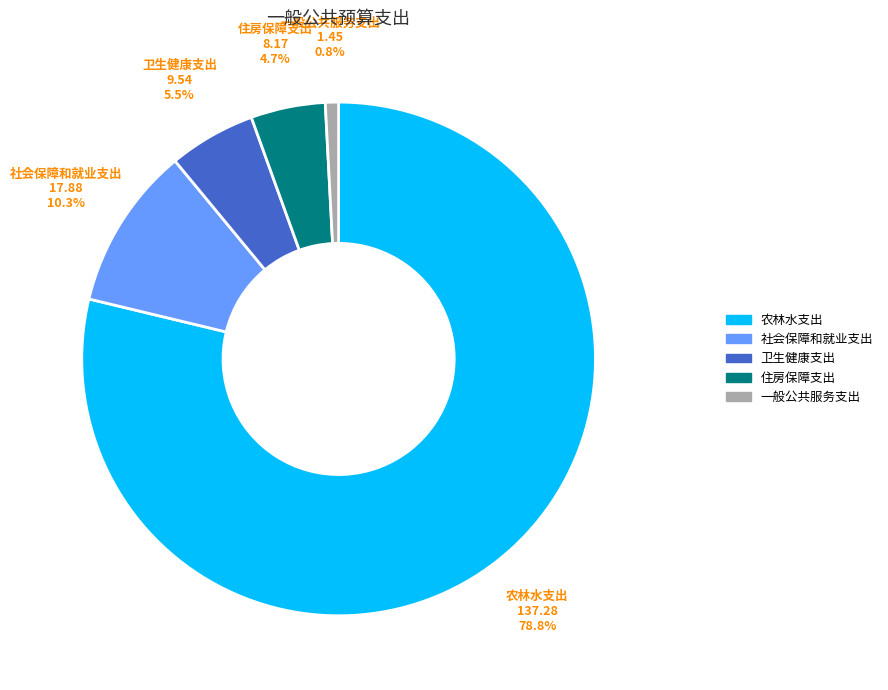

Approximately how many times larger is the value at 一般公共服务支出 compared to 社会保障和就业支出?

0.1